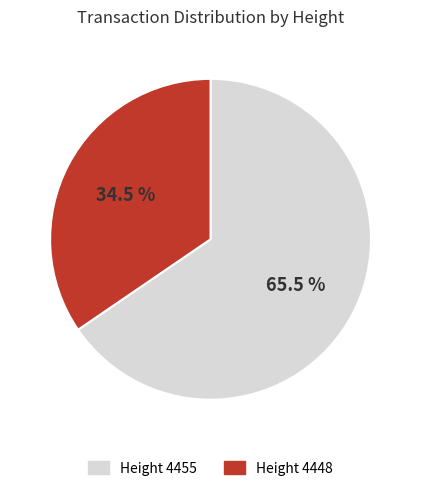

Which category accounts for the majority?

Height 4455